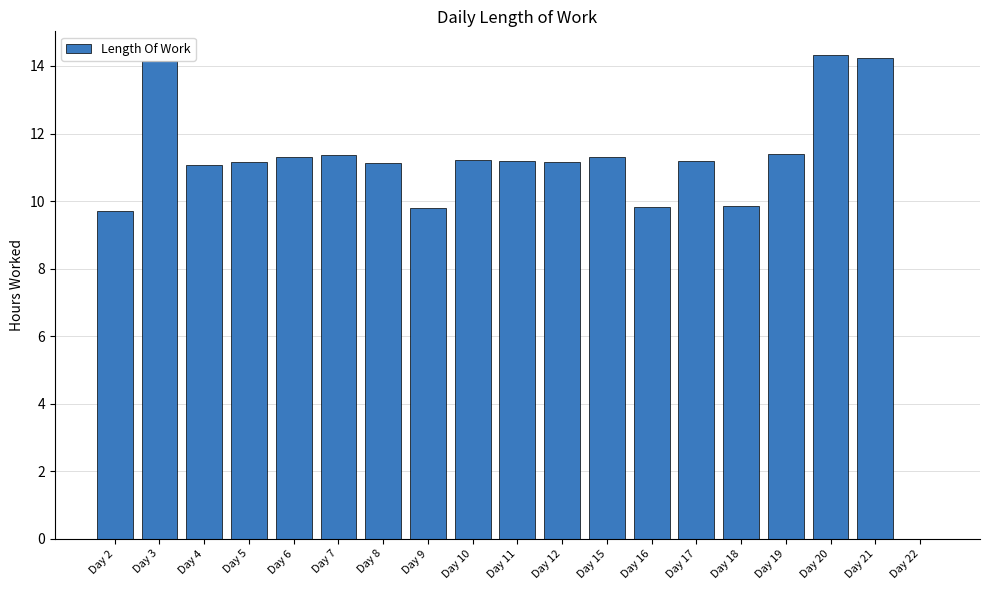

What is the sum of all values?

205.4